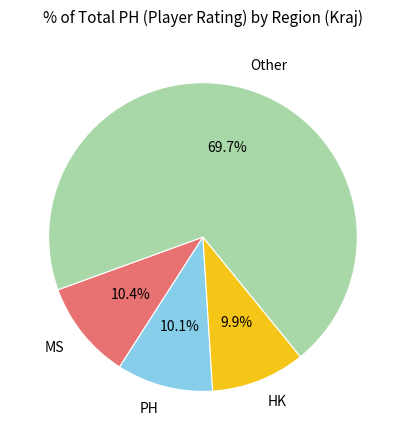

Is the sum of MS and PH greater than half?

No